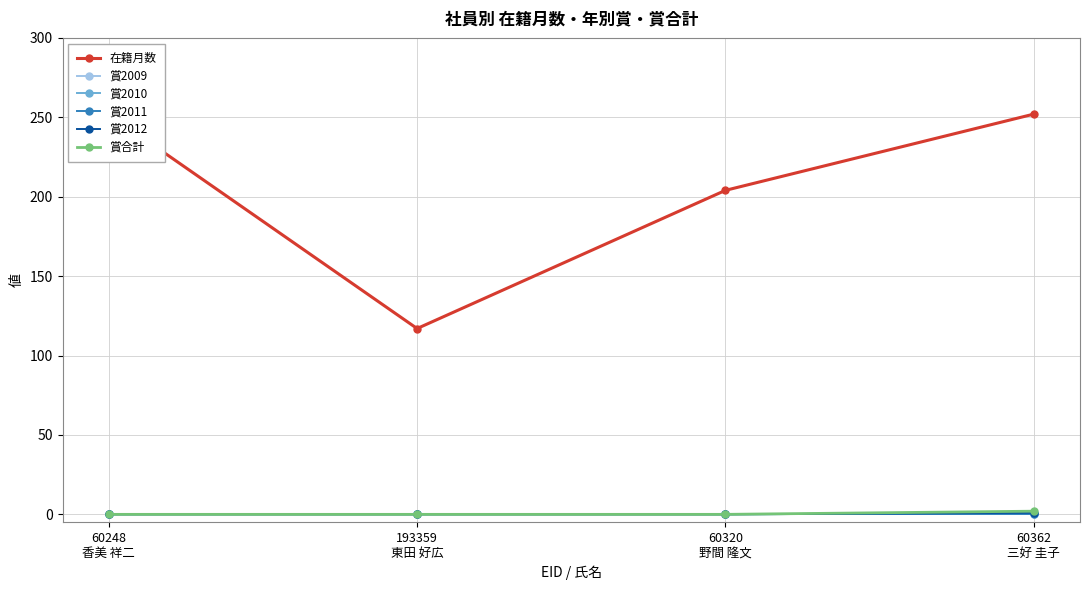

Which series has the largest range (max minus min)?

在籍月数